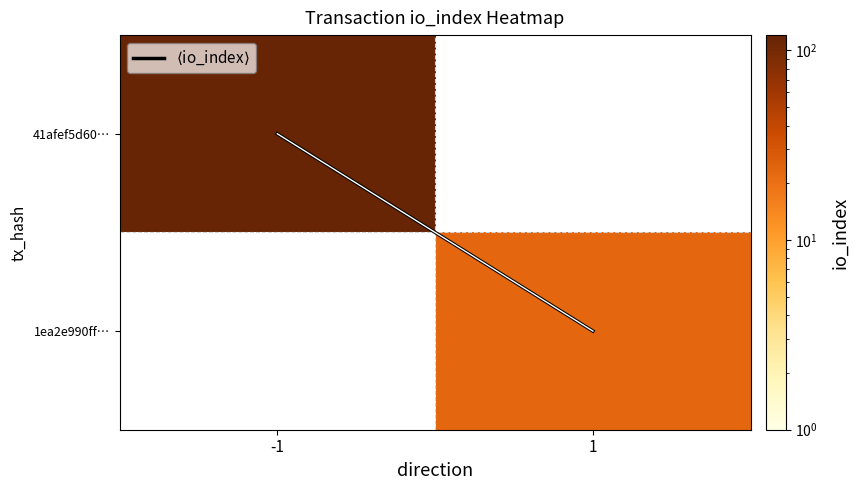

How many distinct data groups are displayed?

3